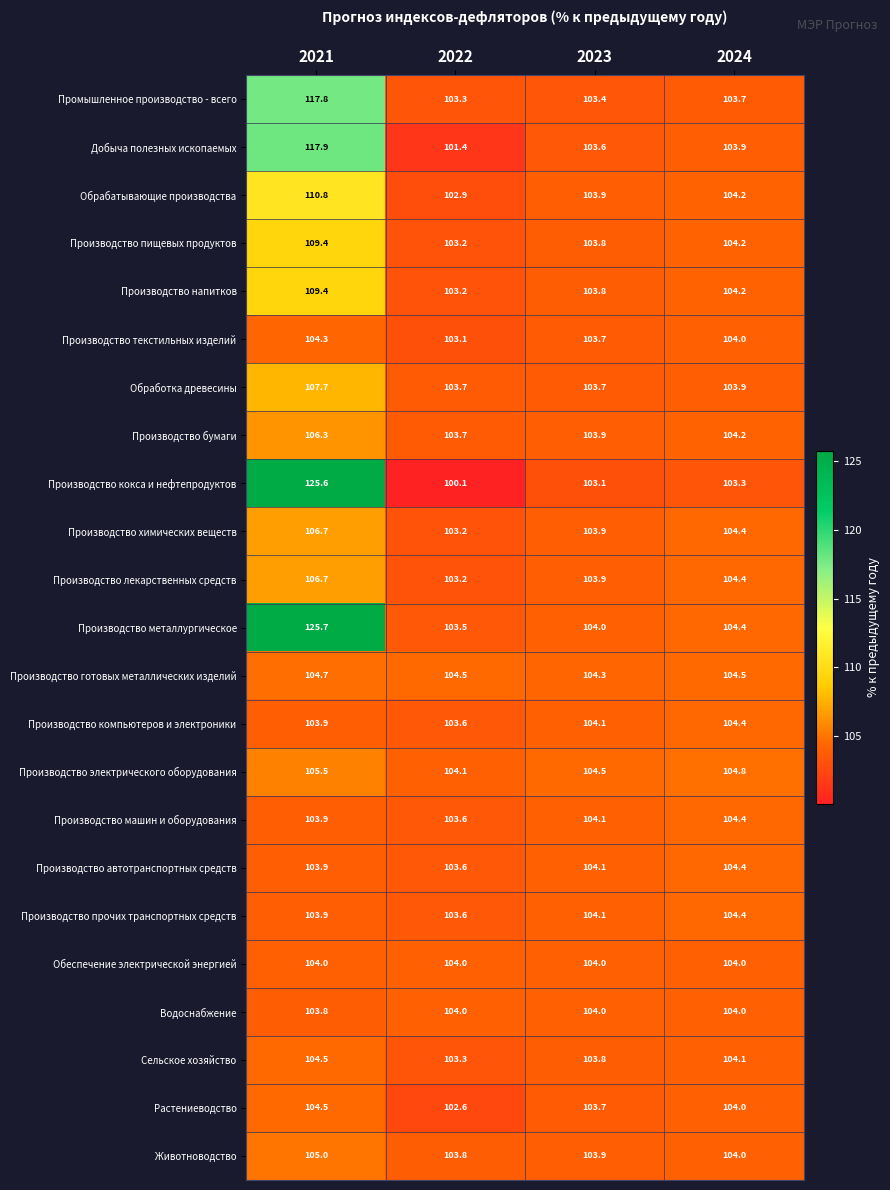

Is the value of Производство текстильных изделий at 2023 greater than the value of Растениеводство at 2024?

No